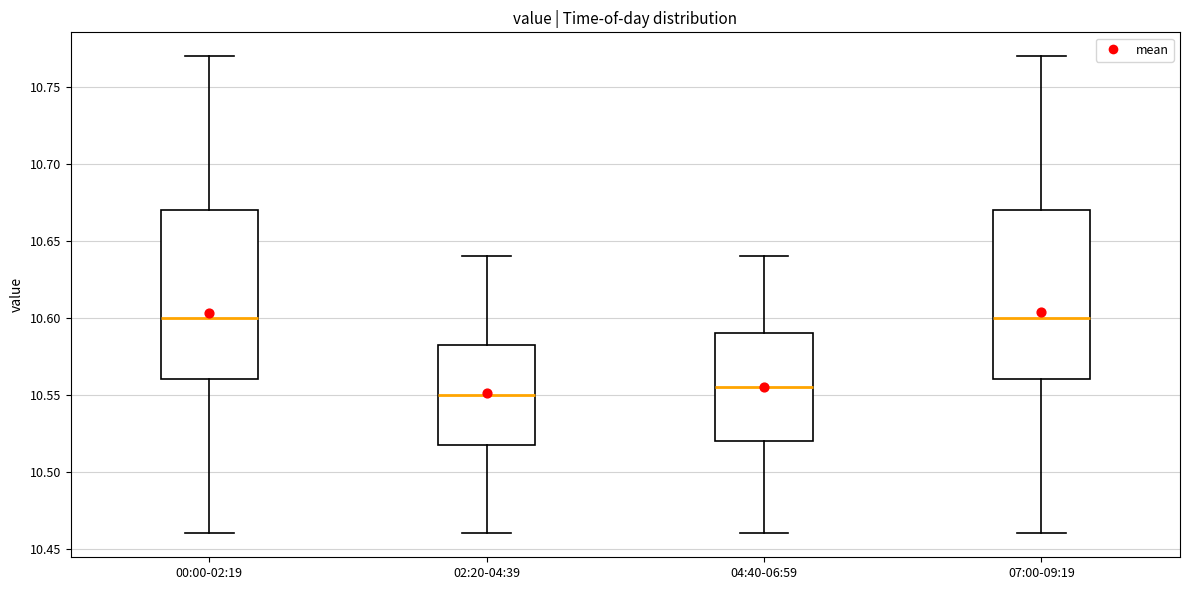

Reading left to right, transcribe this box plot: for each box, give where its median line is, the range the box spans, and where its two whiskers end, as read against the y-axis. The values are not printed on the chart, so give them approximately, as read against the axis.

00:00-02:19: median 10.600, box 10.560 to 10.670, whiskers 10.460 to 10.770
02:20-04:39: median 10.550, box 10.520 to 10.585, whiskers 10.460 to 10.640
04:40-06:59: median 10.555, box 10.520 to 10.590, whiskers 10.460 to 10.640
07:00-09:19: median 10.600, box 10.560 to 10.670, whiskers 10.460 to 10.770